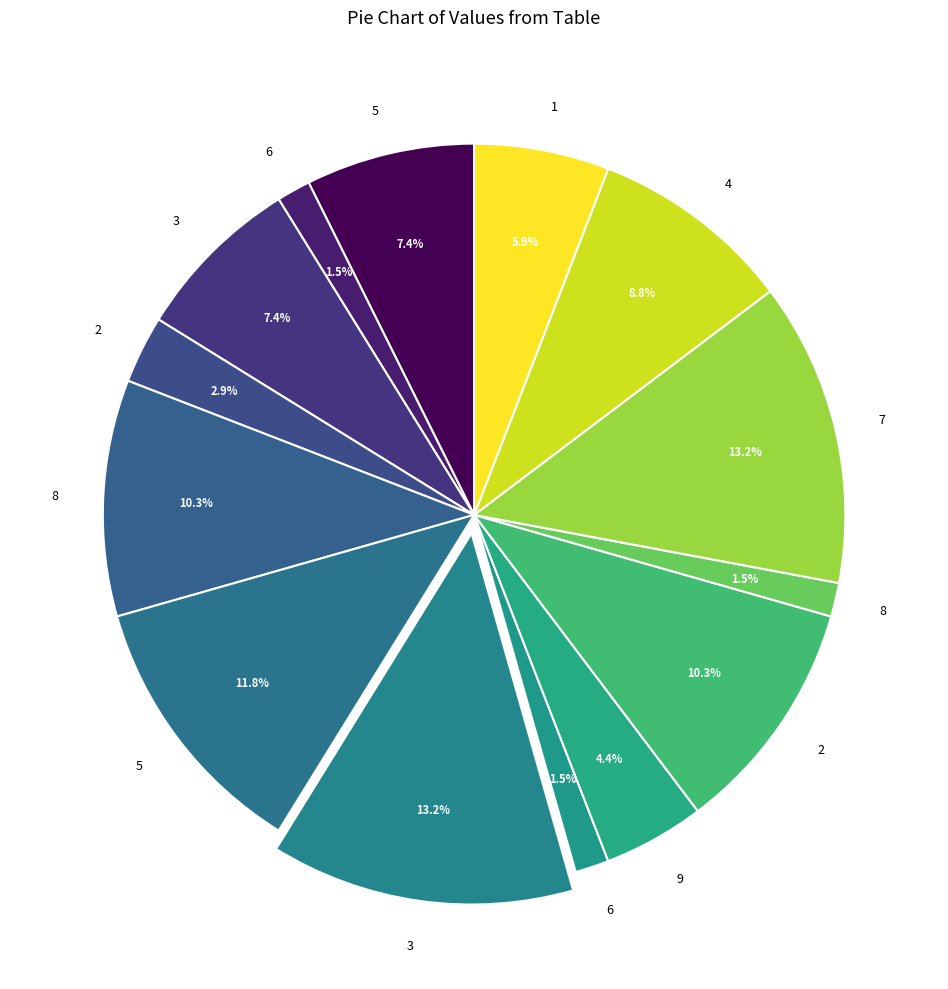

Is there any slice that represents more than half of the pie?

No